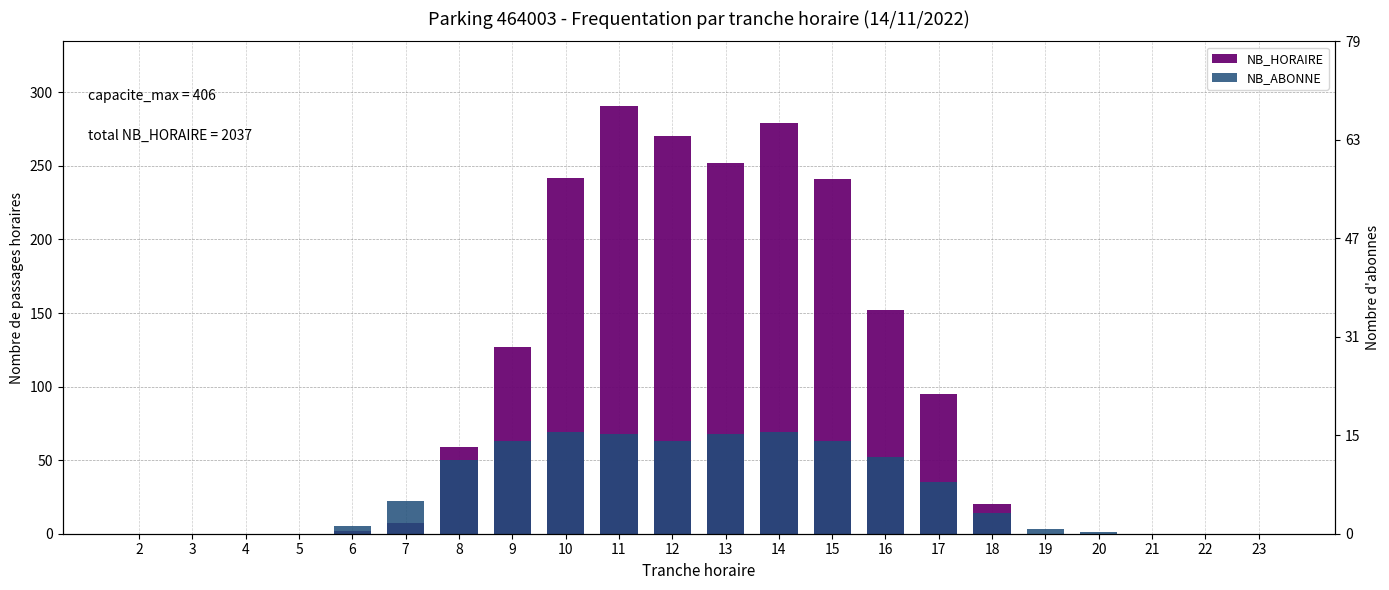

Rank the series at 4 from lowest to highest value.

NB_HORAIRE, NB_ABONNE